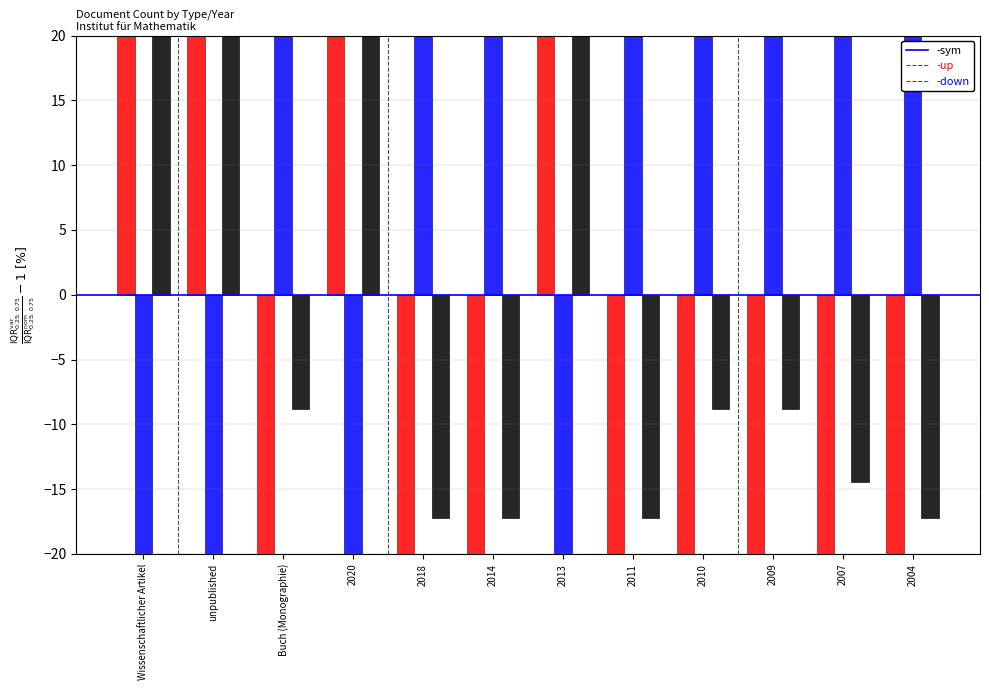

What is the minimum value for down?

-166.0